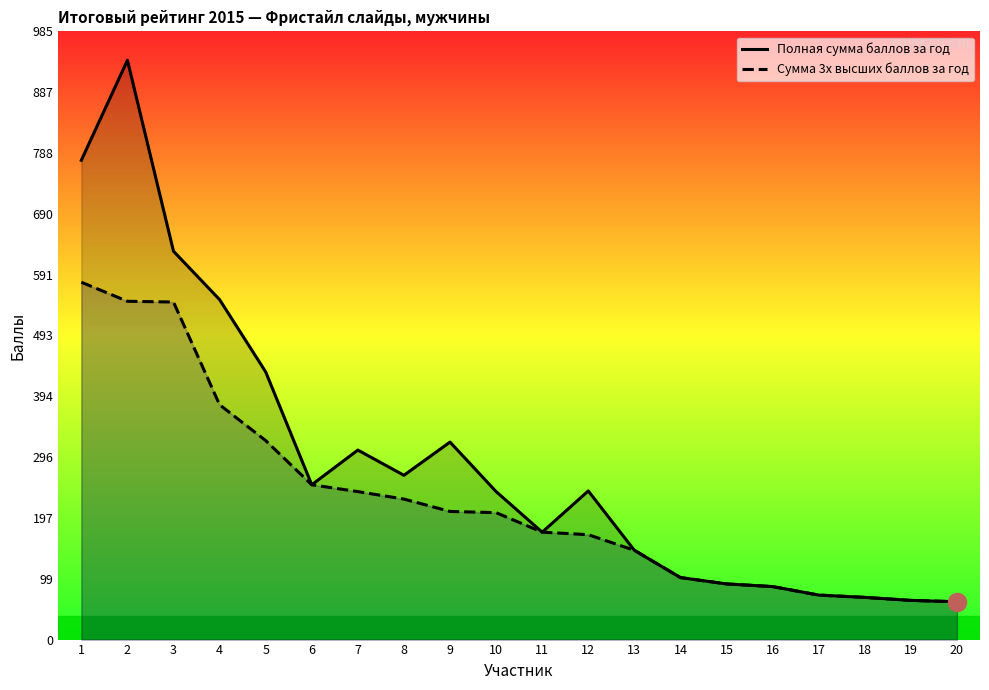

What is the average value of the Сумма 3х высших баллов за год series?

226.9